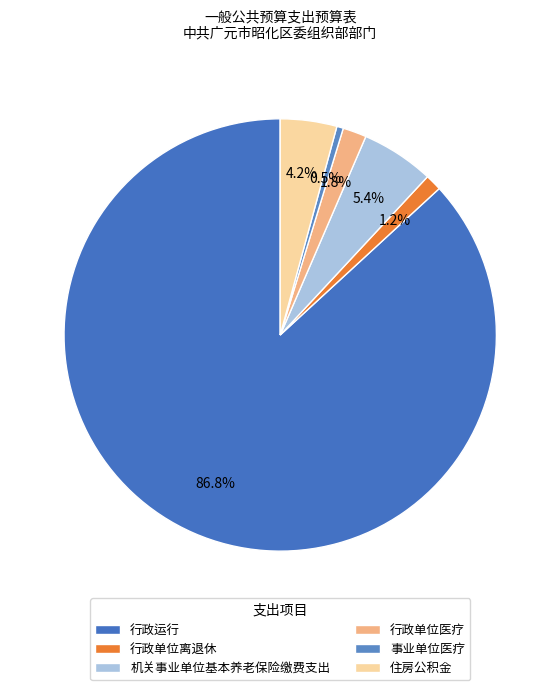

To the nearest percent, what portion does 住房公积金 represent?

4%